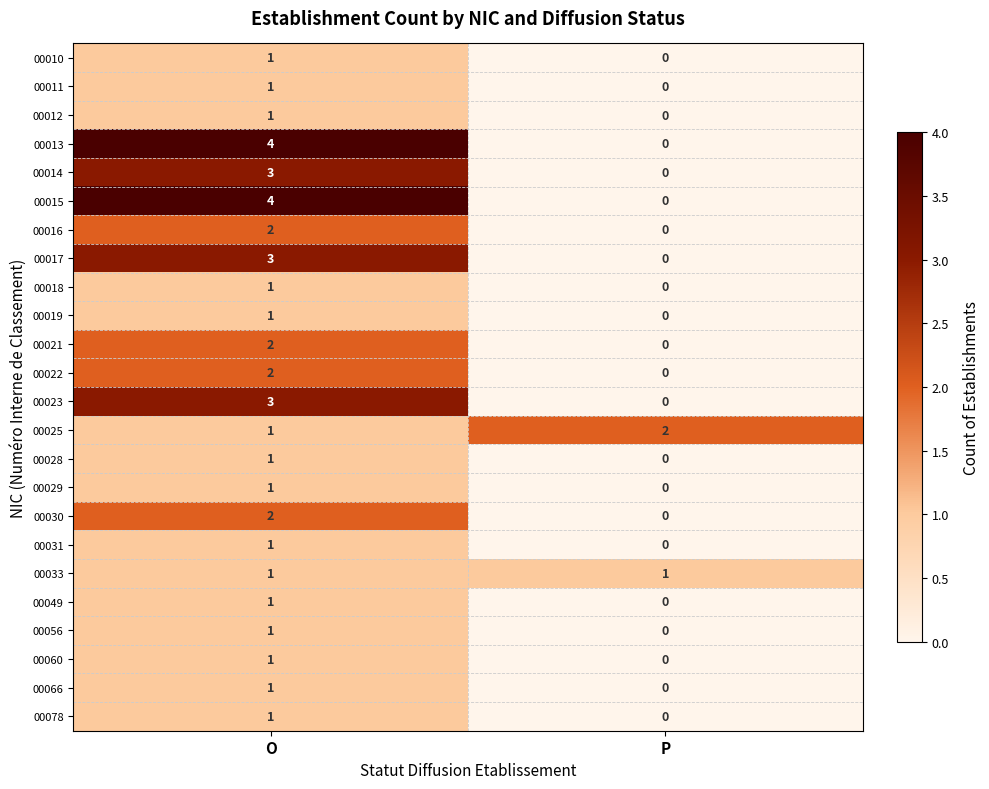

Is the value of 00017 at P greater than the value of 00015 at O?

No